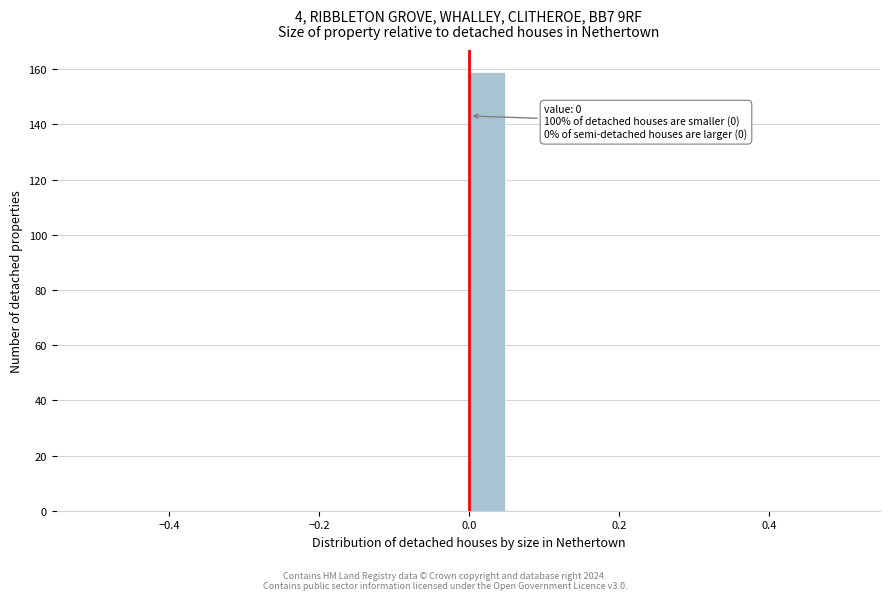

Read against the x-axis, roughly where is the centre of the tallest bar?

0.02